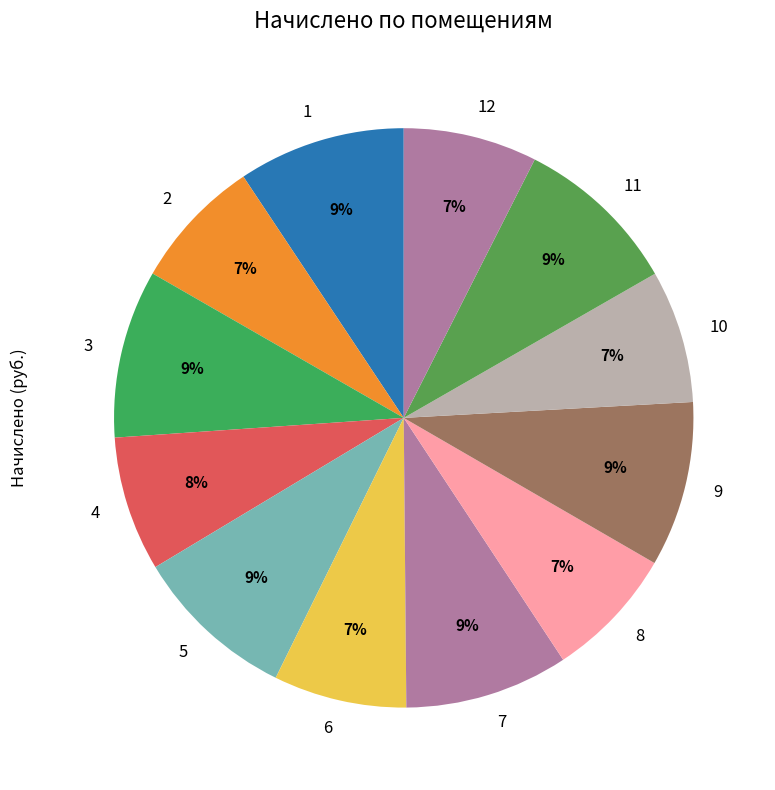

Is the sum of 6 and 8 greater than half?

No